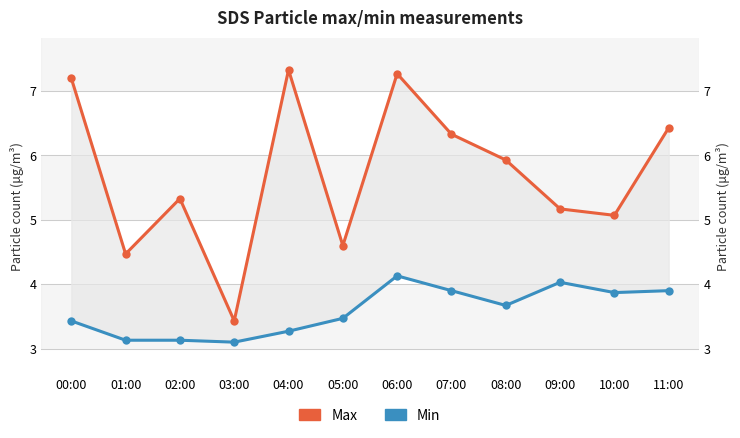

List the series in order of their overall mean, lowest first.

Min, Max